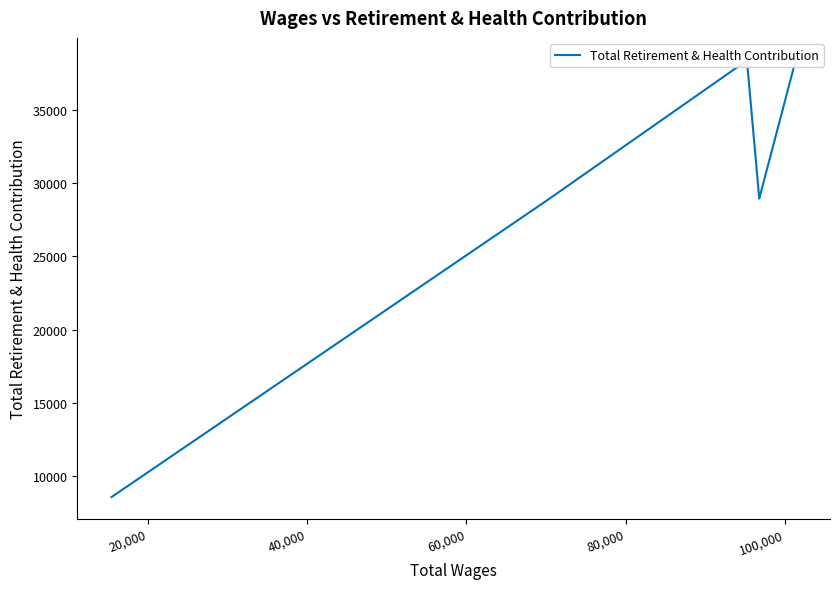

The chart shows a value of 23862 at 0. True or false?

False